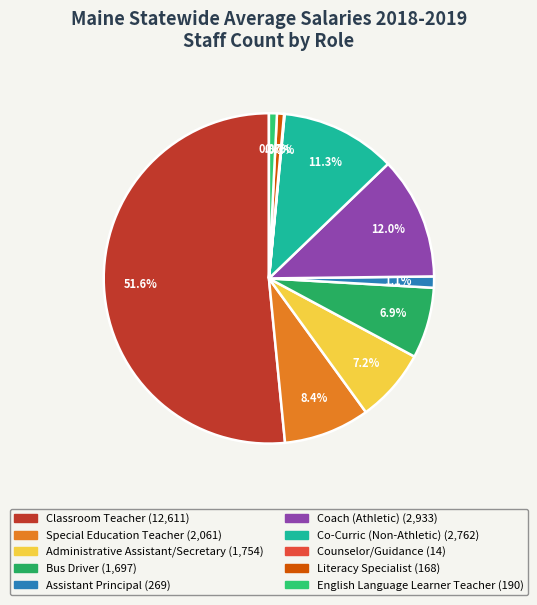

Which has a higher value, Bus Driver or Classroom Teacher?

Classroom Teacher